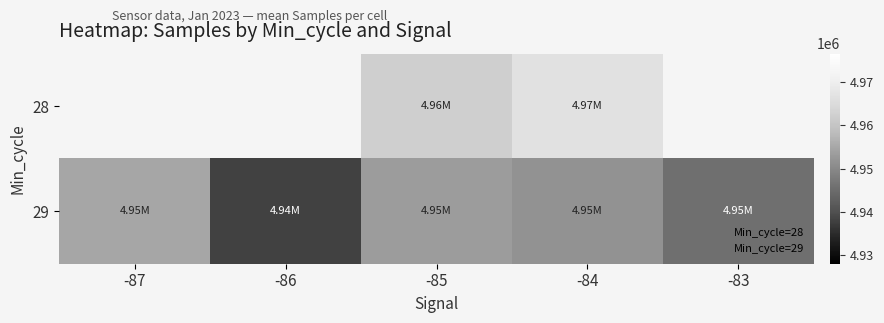

What is the greatest value displayed?

4966579.0